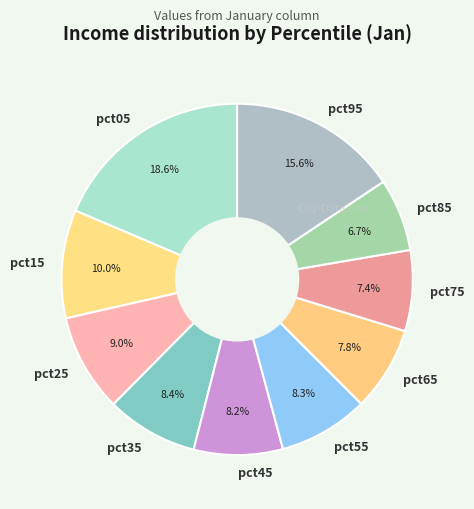

Count the number of slices in the pie.

10